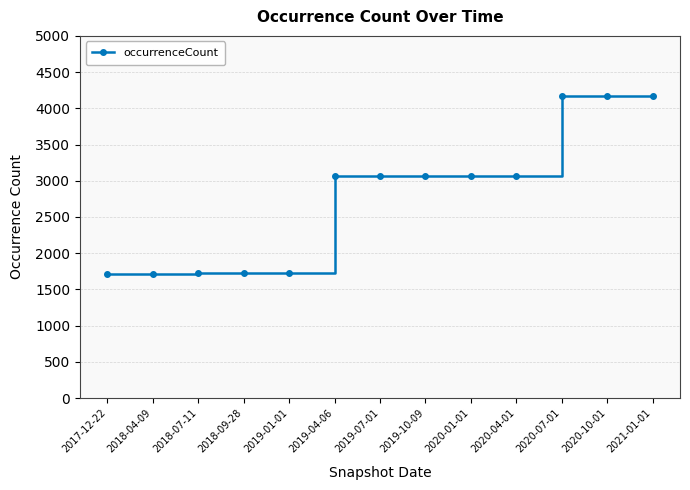

Does the chart have visible grid lines?

Yes